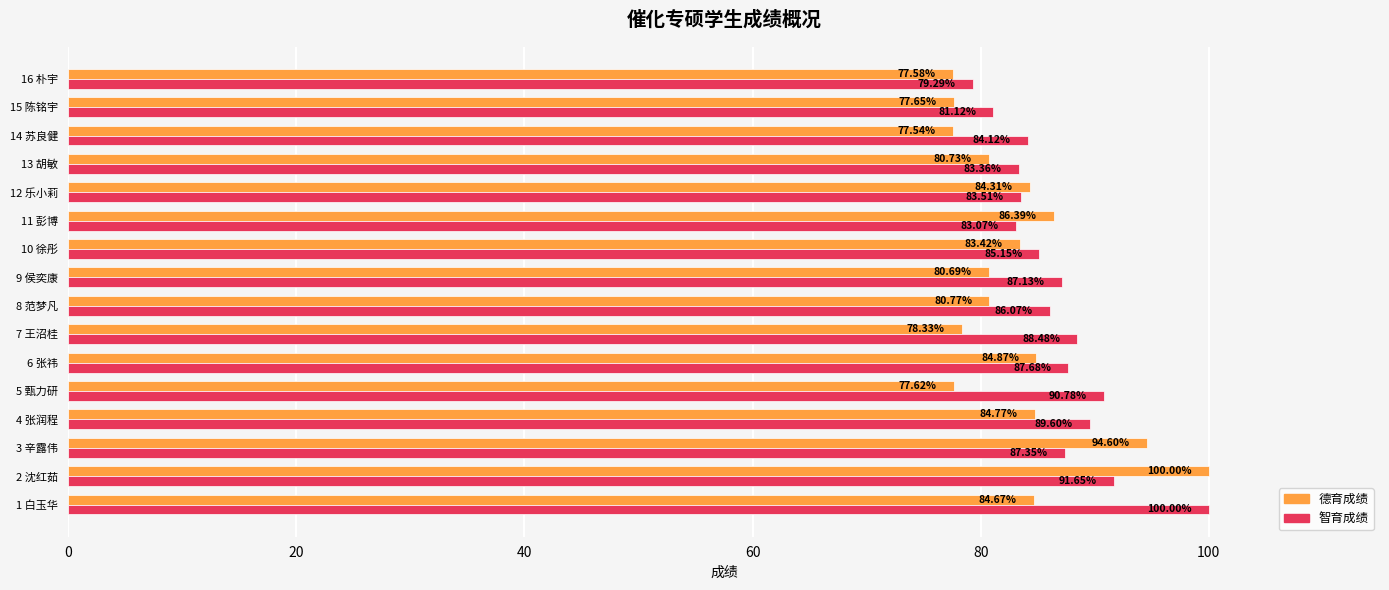

What is the difference between the maximum and minimum values in the 德育成绩 series?

22.5